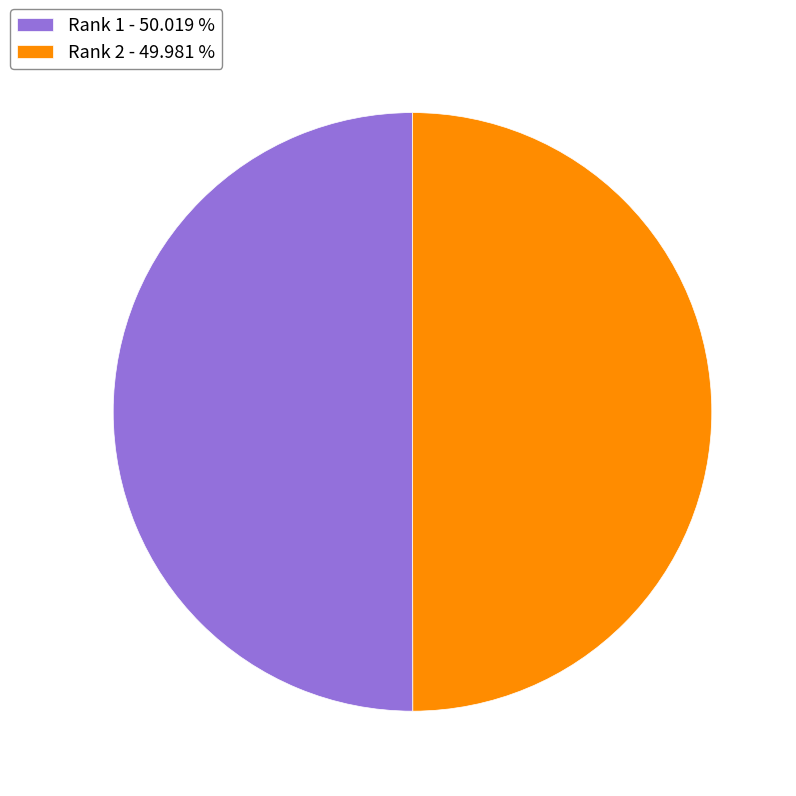

What is the ratio of the value at Rank 1 - 50.019 % to the value at Rank 2 - 49.981 %?

1.0